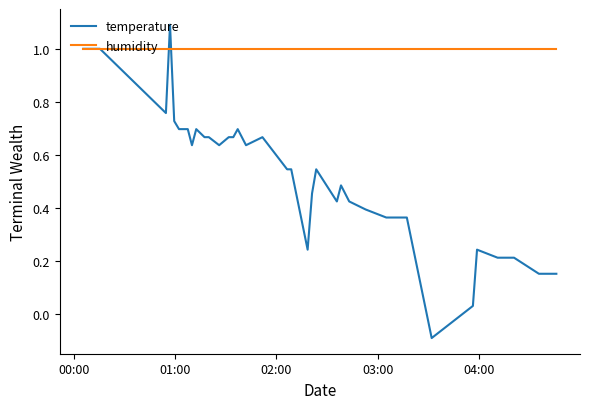

What is the maximum value shown in the chart?

1.1